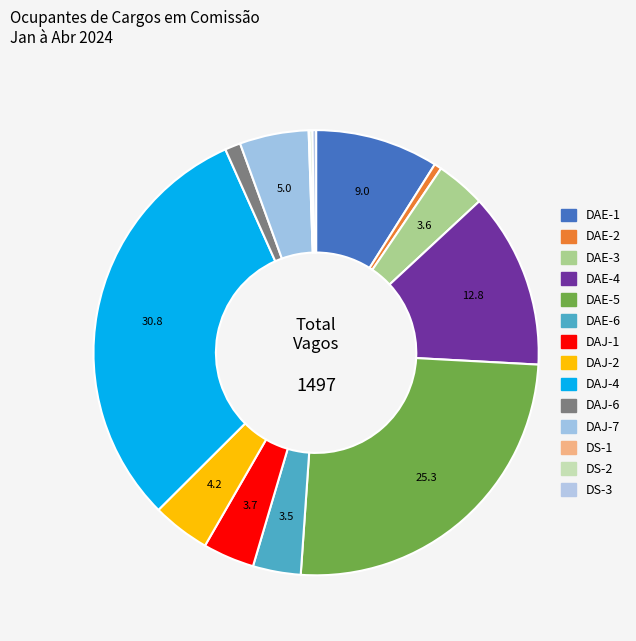

Does any single category account for the majority?

No